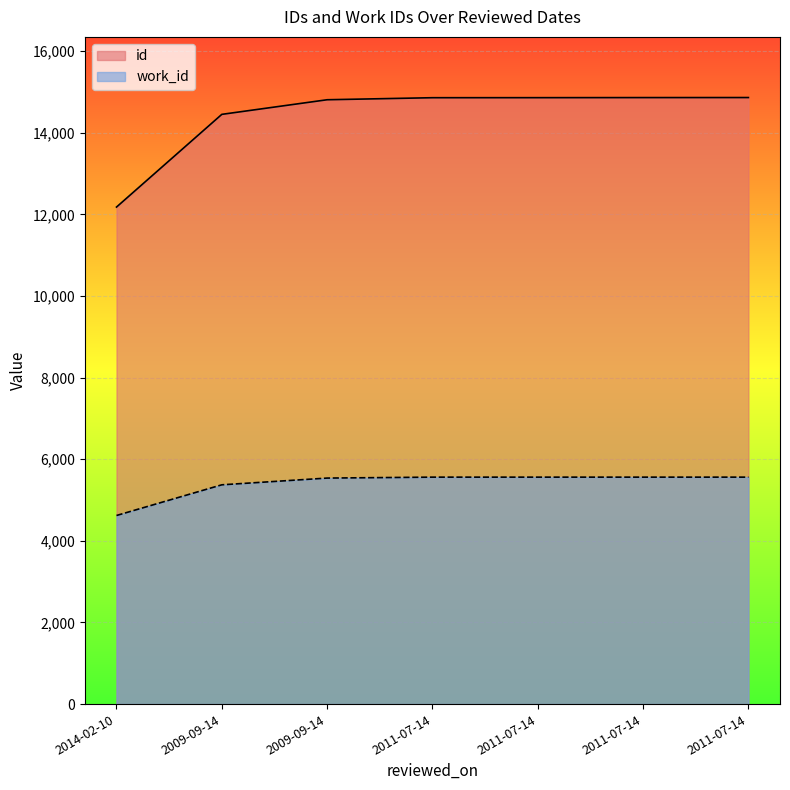

Where is work_id nearest to the value 5092?

2009-09-14